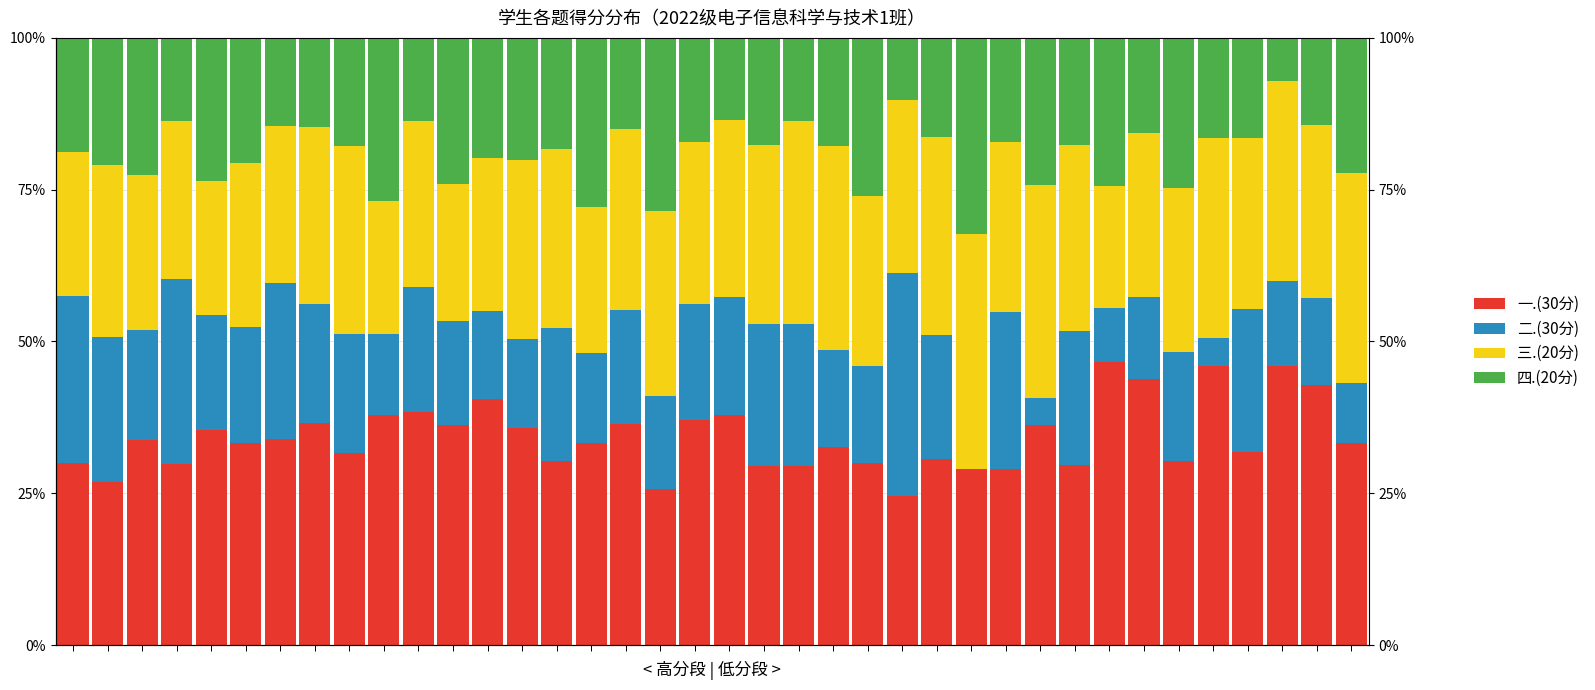

What is the average value of the 一.(30分) series?

34.3